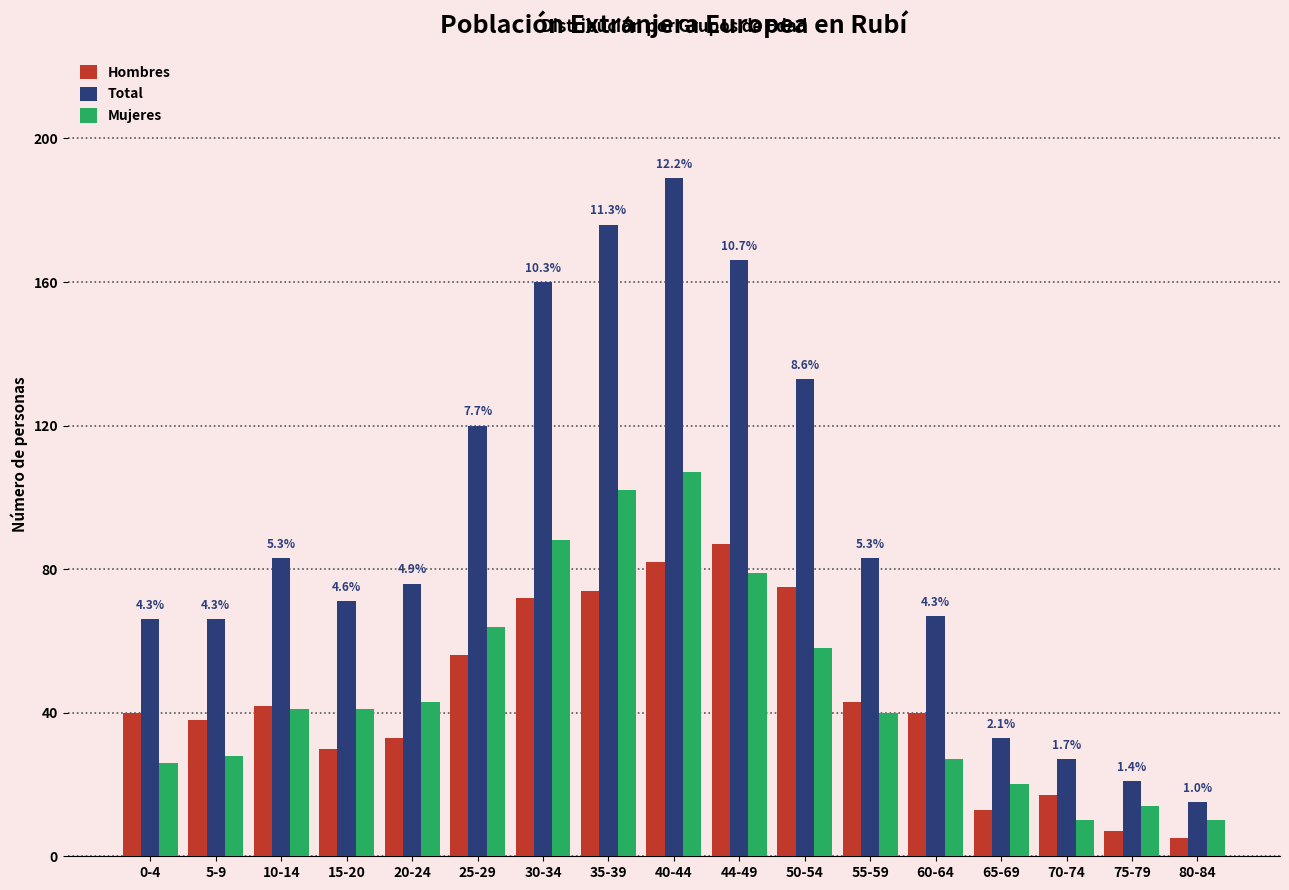

The Hombres series shows 30 at 15-20. True or false?

True